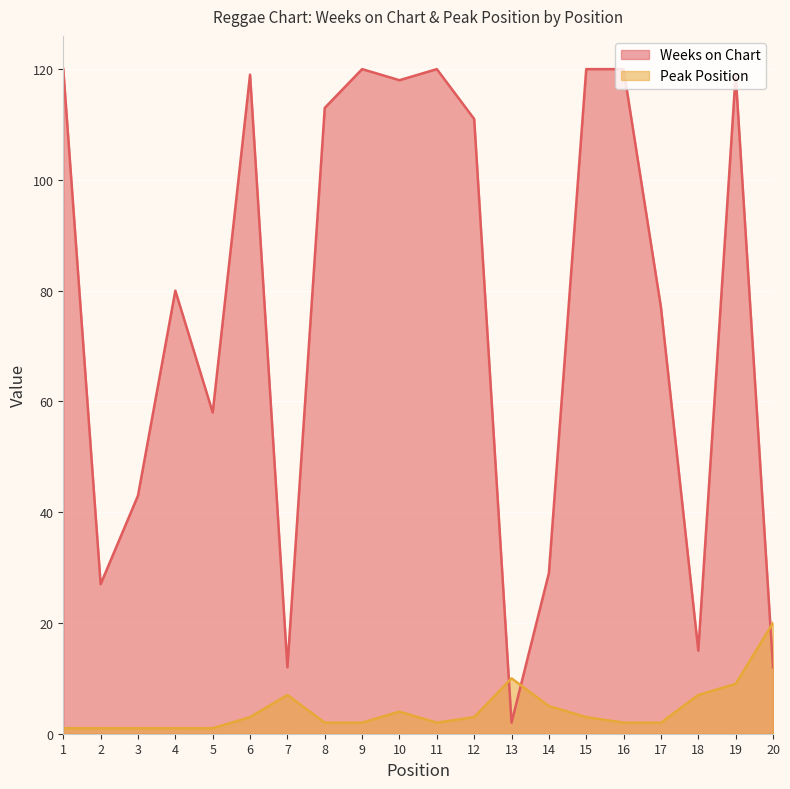

At which label is Peak Position closest to 10?

13